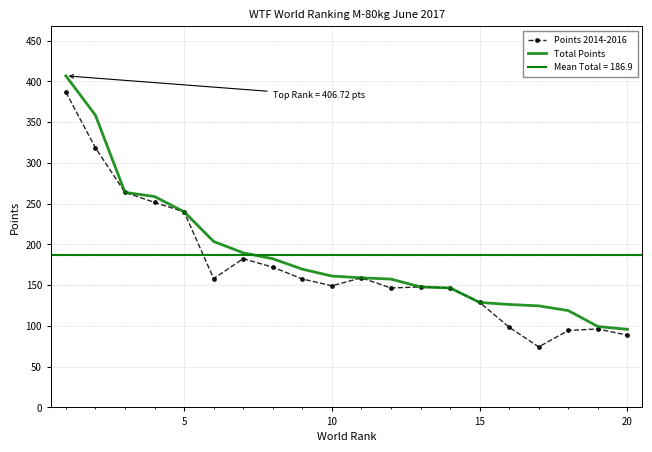

In Points 2014-2016, how many points are higher than both neighbors (excluding endpoints)?

4